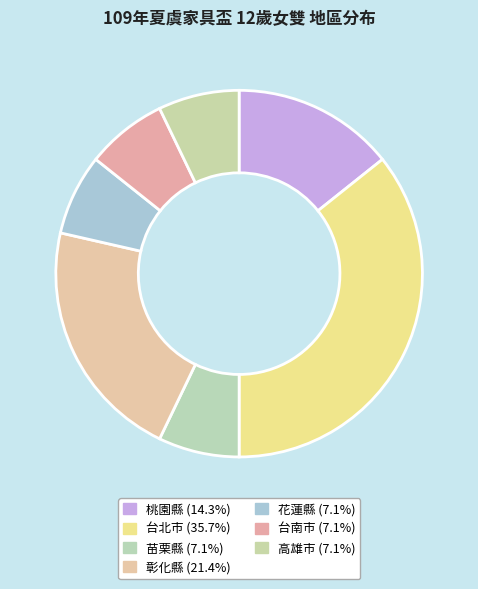

Which category has the biggest portion of the pie?

台北市